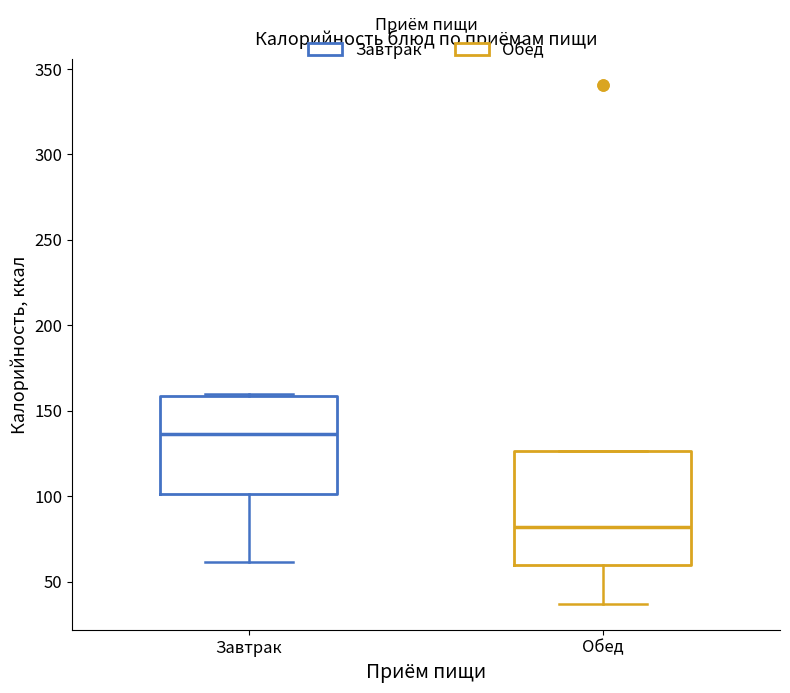

Reading left to right, transcribe this box plot: for each box, give where its median line is, the range the box spans, and where its two whiskers end, as read against the y-axis. The values are not printed on the chart, so give them approximately, as read against the axis.

Завтрак: median 135, box 100 to 160, whiskers 60 to 160
Обед: median 80, box 60 to 125, whiskers 35 to 125